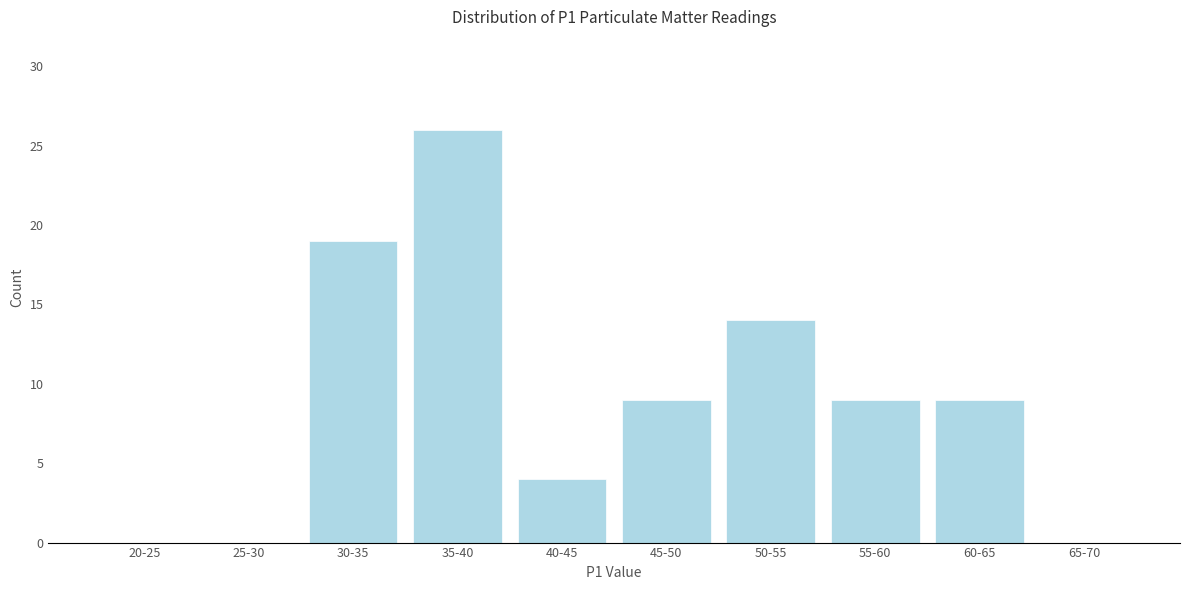

Reading left to right, list all the values displayed in this chart.

20-25=0	25-30=0	30-35=19	35-40=26	40-45=4	45-50=9	50-55=14	55-60=9	60-65=9	65-70=0